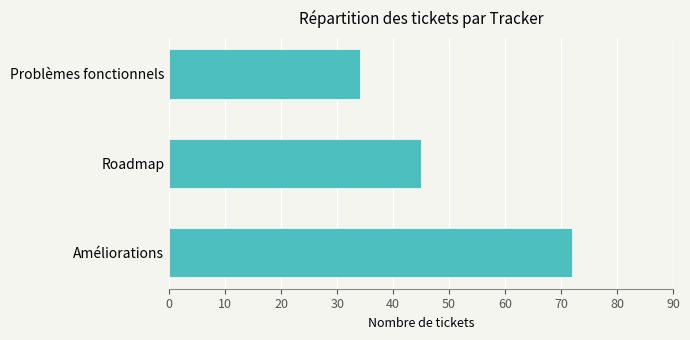

Which label corresponds to the smallest value in the chart?

Problèmes fonctionnels